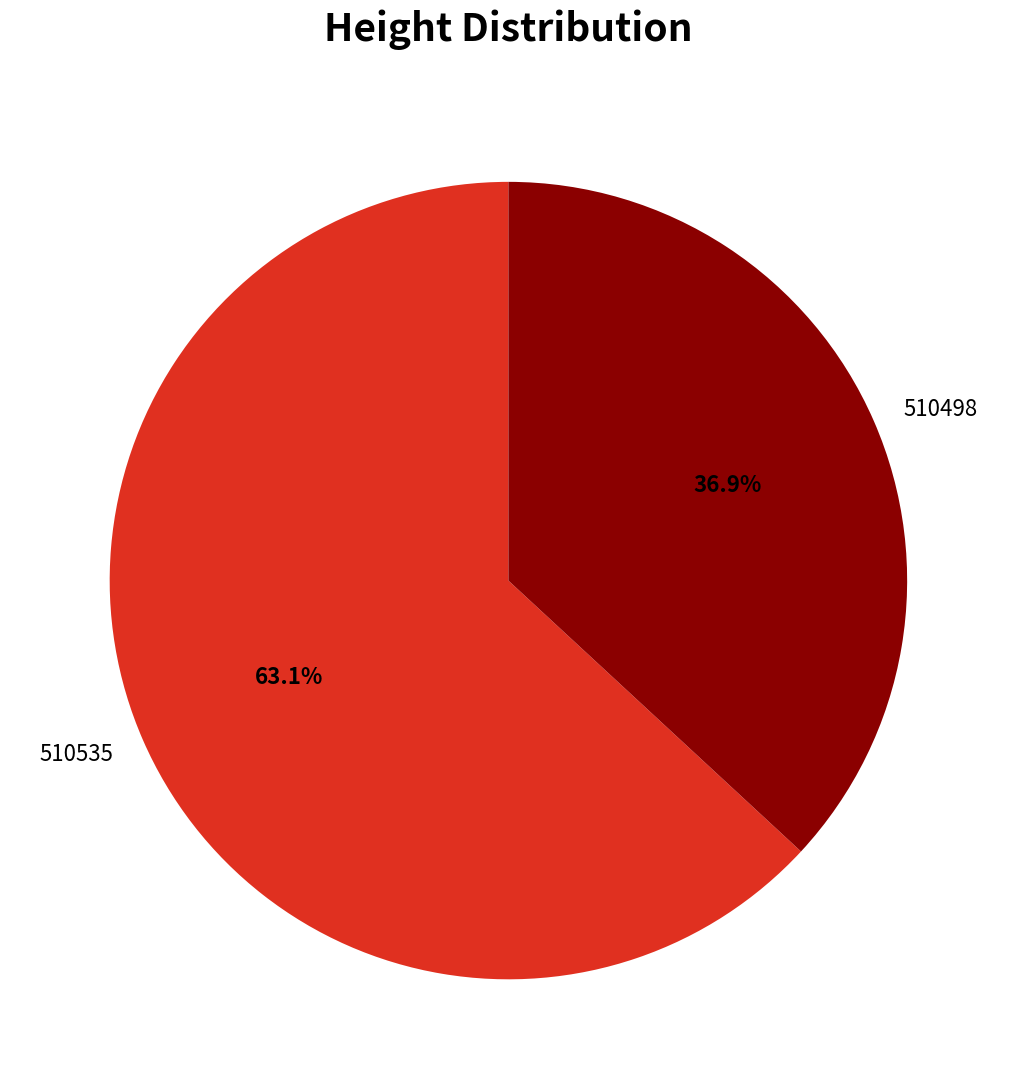

How many segments does this pie chart have?

2